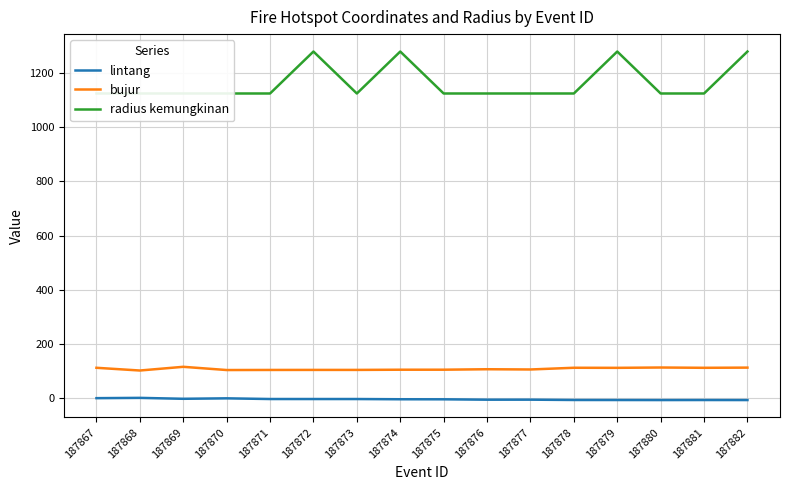

The radius kemungkinan series shows 1995.1 at 187877. True or false?

False